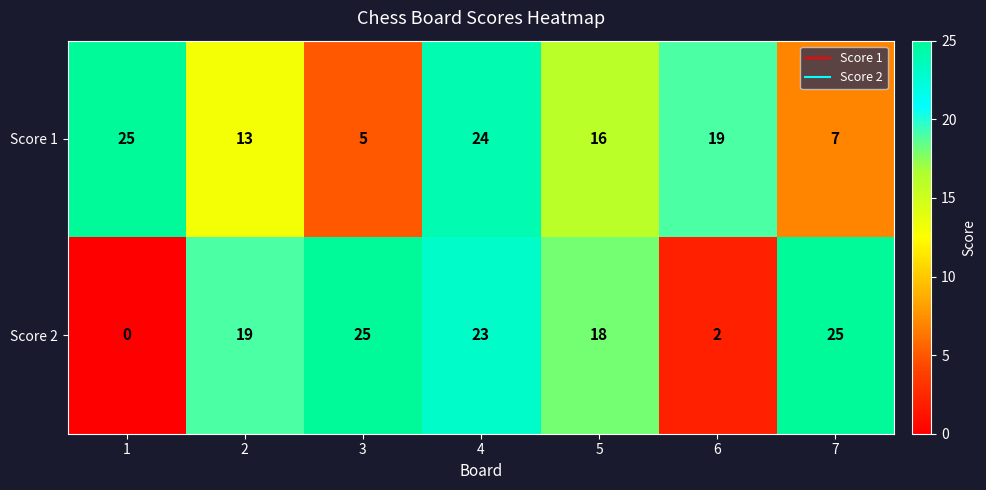

What is the spread (max minus min) of values at 6?

17